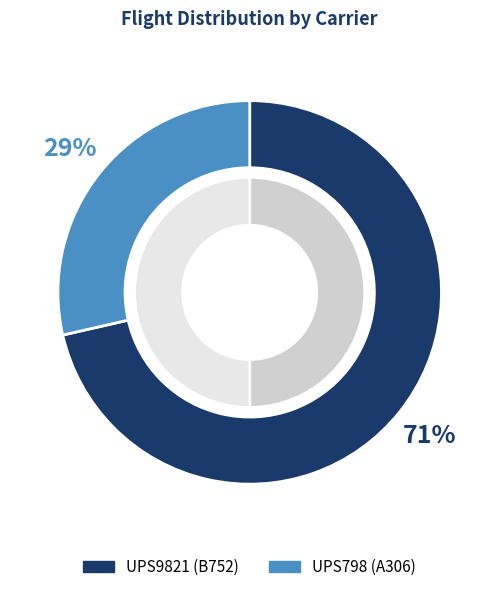

True or false: UPS9821 accounts for 80% of the total.

False